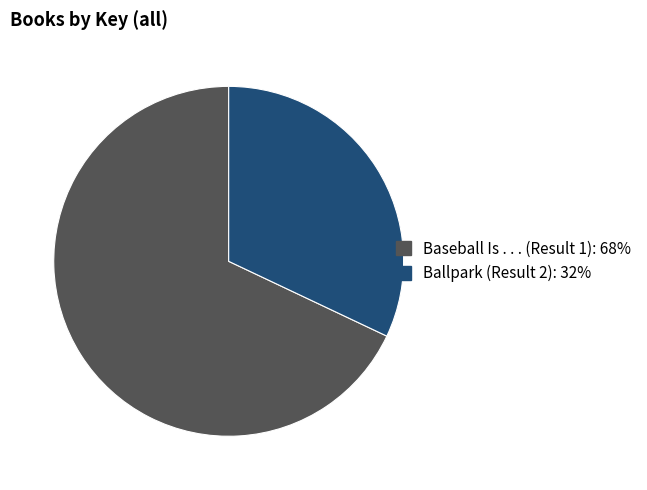

Is it true that Ballpark (Result 2) is 32% of the pie?

True